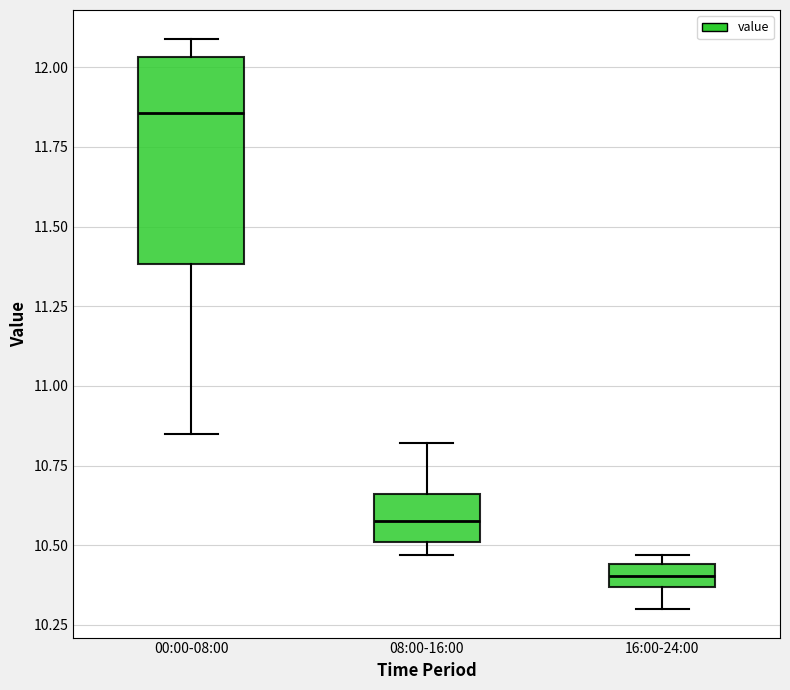

Where is the upper edge of the box for 08:00-16:00 on the y-axis? The values are not printed on the chart, so give them approximately, as read against the axis.

10.65